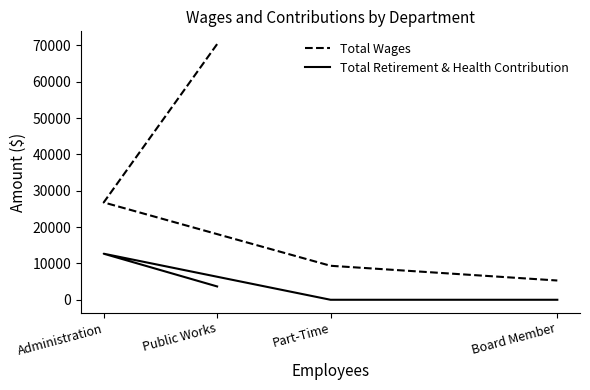

Where does the Total Wages series first go above 26784?

Public Works